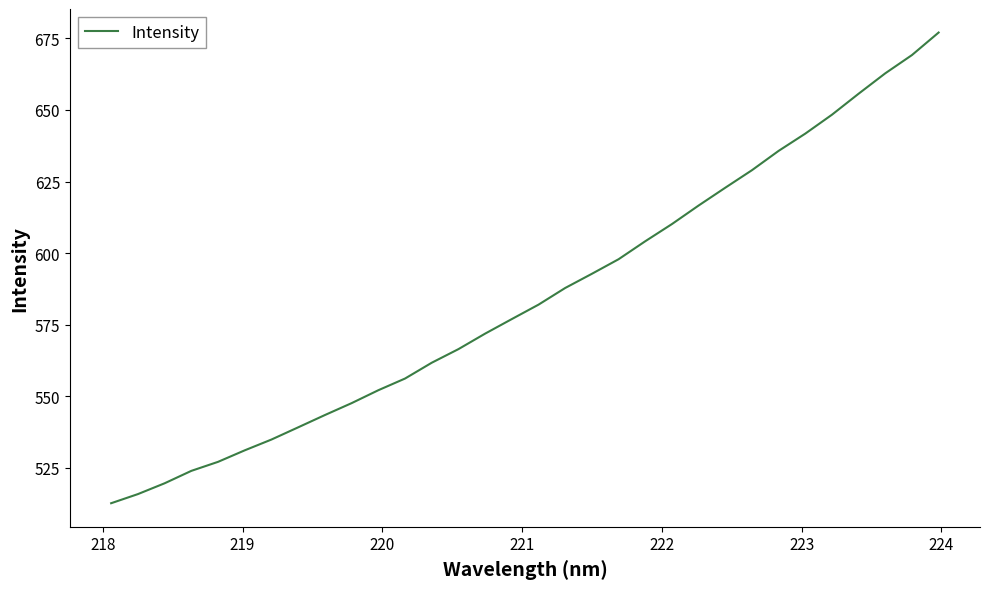

What is the minimum value shown in the chart?

512.7